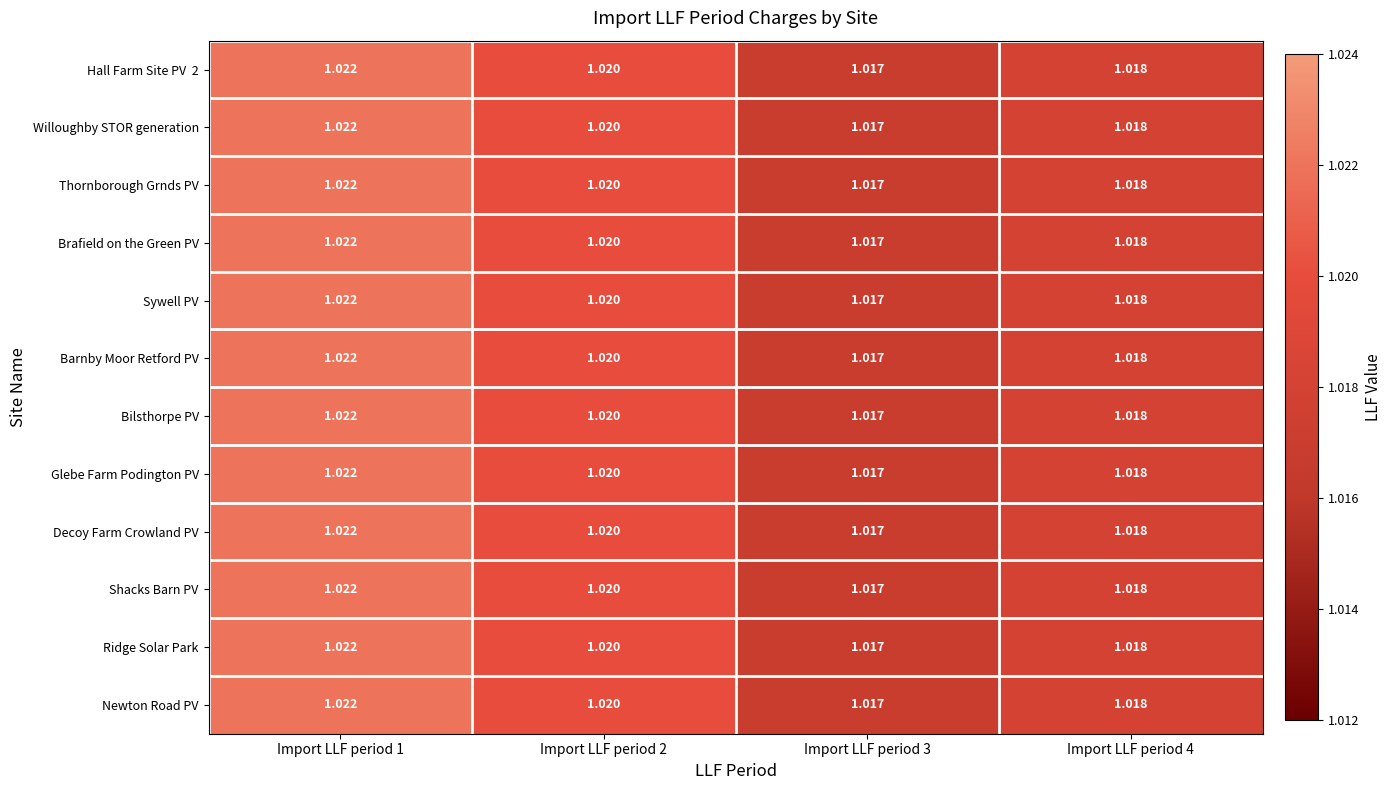

Is the value of Shacks Barn PV at Import LLF period 2 greater than the value of Thornborough Grnds PV at Import LLF period 1?

No